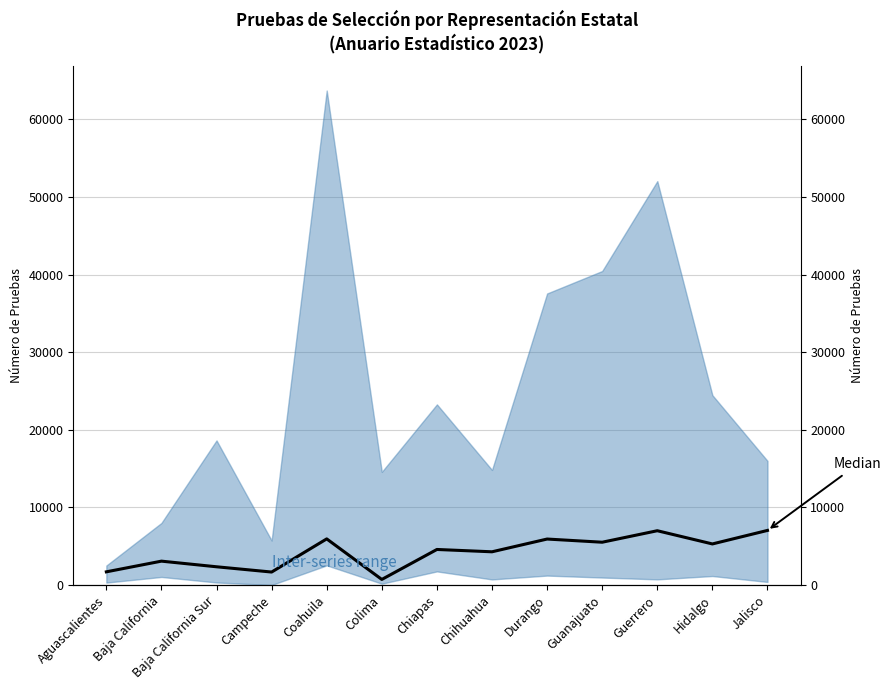

Rank the categories by value from highest to lowest.

Jalisco, Guerrero, Coahuila, Durango, Guanajuato, Hidalgo, Chiapas, Chihuahua, Baja California, Baja California Sur, Aguascalientes, Campeche, Colima